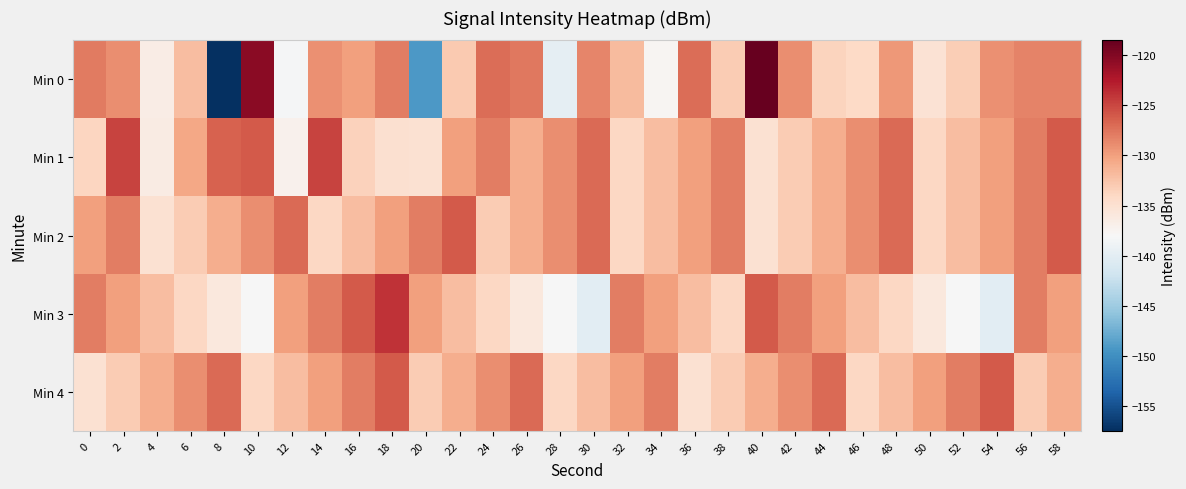

How many series are shown in this chart?

5